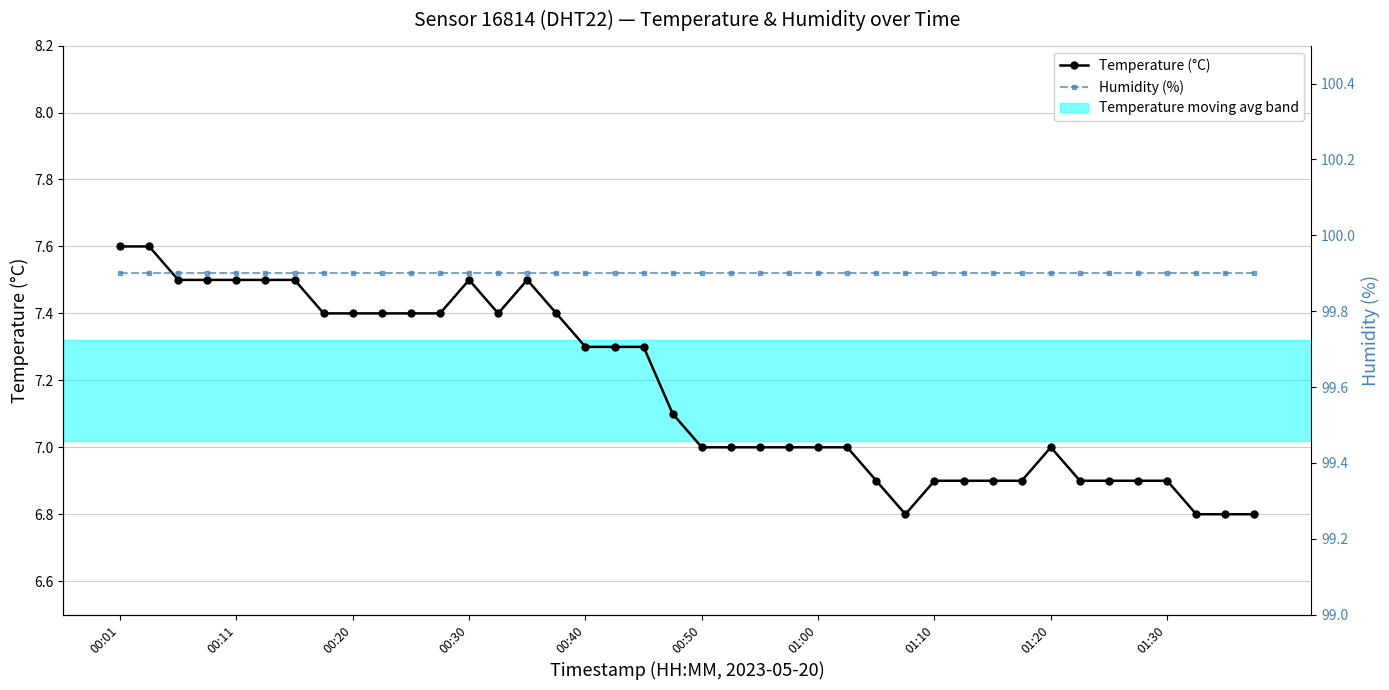

What is the difference between the Temperature values at 28 and 01:10?

0.5